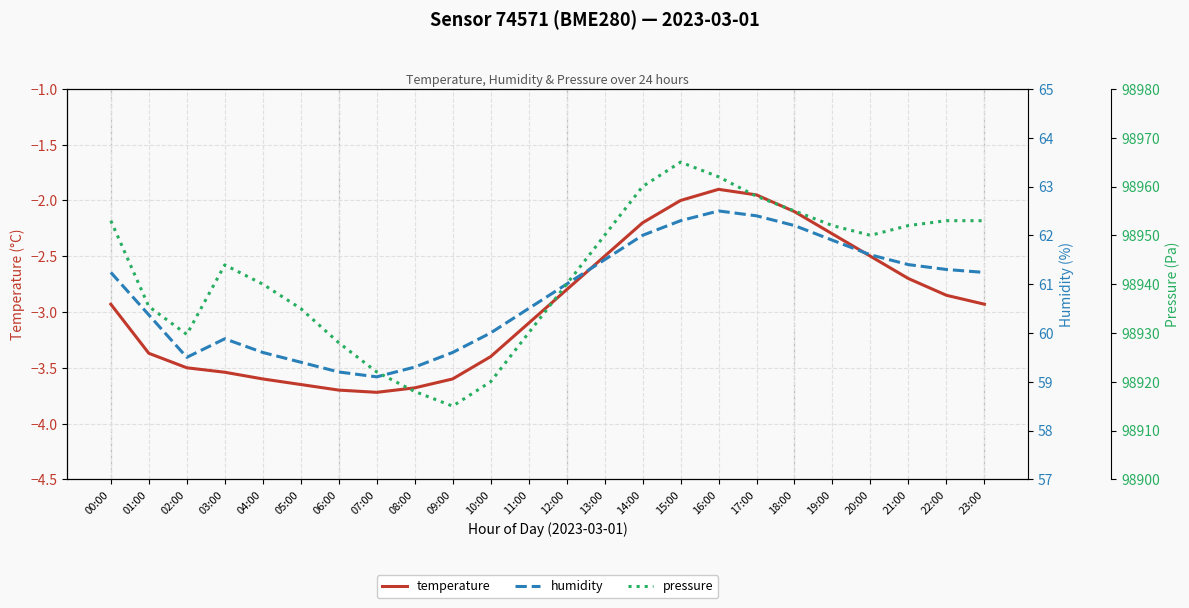

What position from the right is 05:00?

19